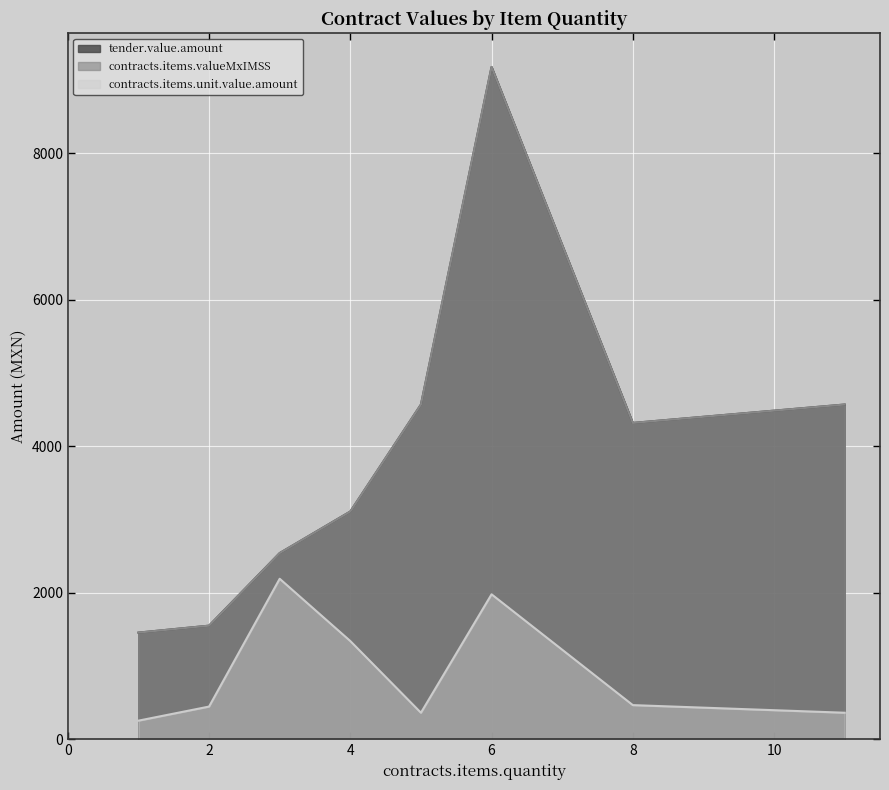

The contracts.items.valueMxIMSS series shows 1616.9 at 8. True or false?

False